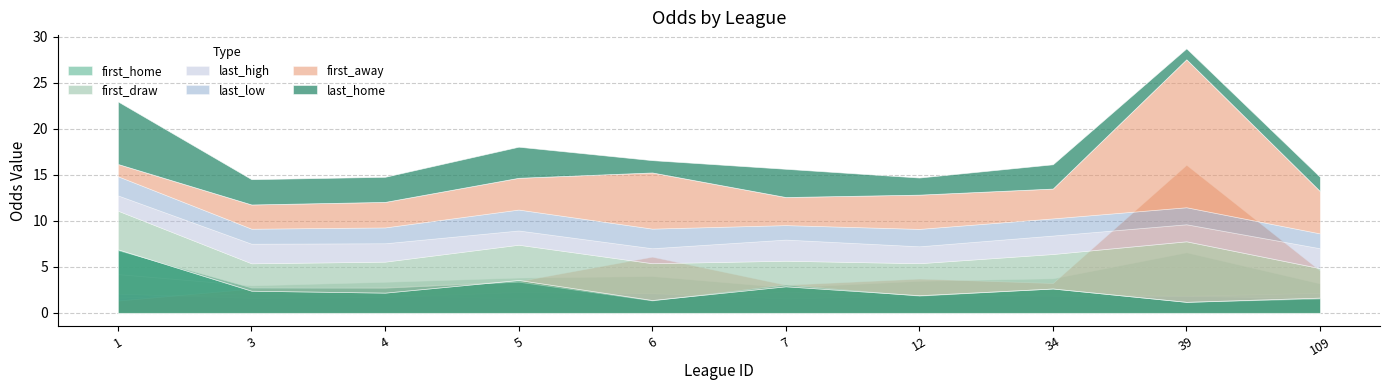

Rank the categories by first_away value from highest to lowest.

39, 6, 109, 12, 5, 34, 7, 4, 3, 1